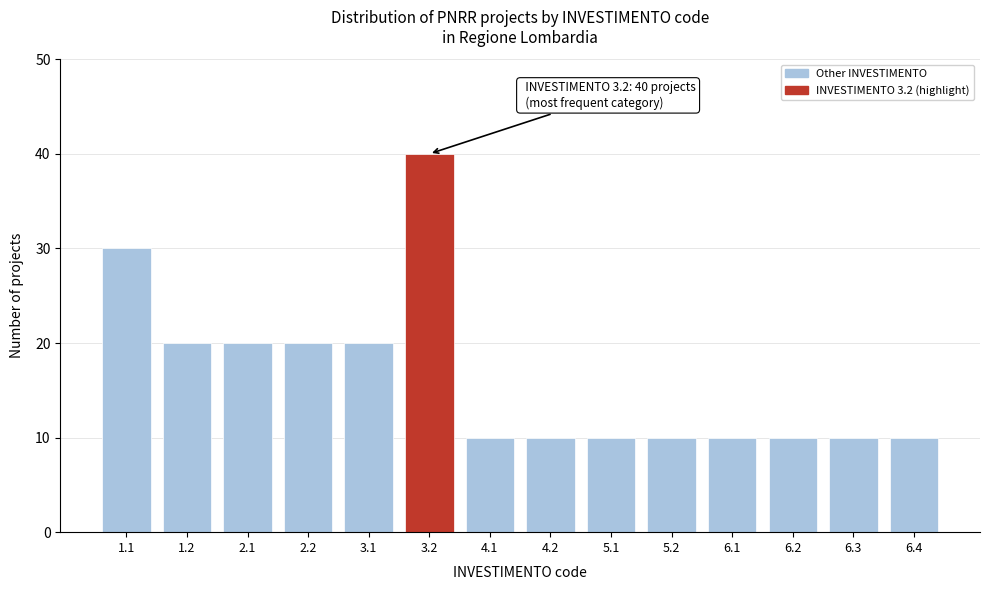

Reading right to left, transcribe all the data shown in this chart.

10	10	10	10	10	10	10	10	40	20	20	20	20	30